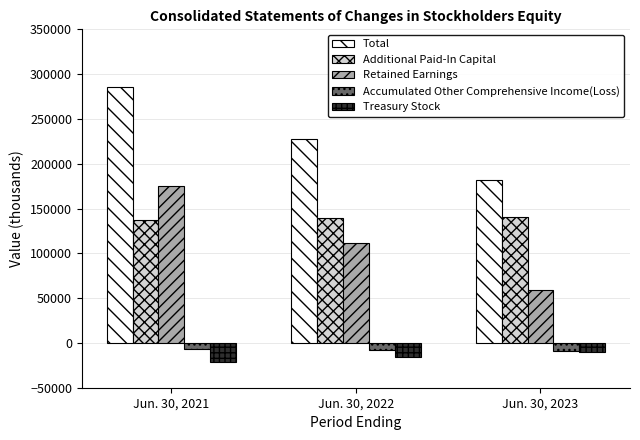

How many data points in Treasury Stock are less than -15530?

1